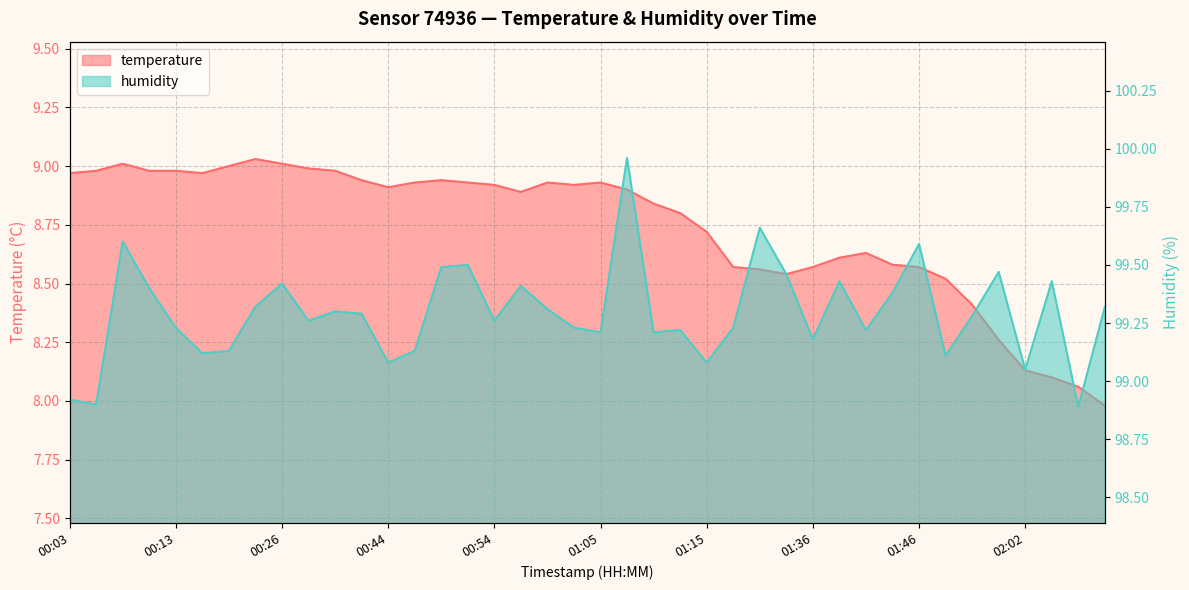

True or false: humidity and temperature intersect in this chart.

False